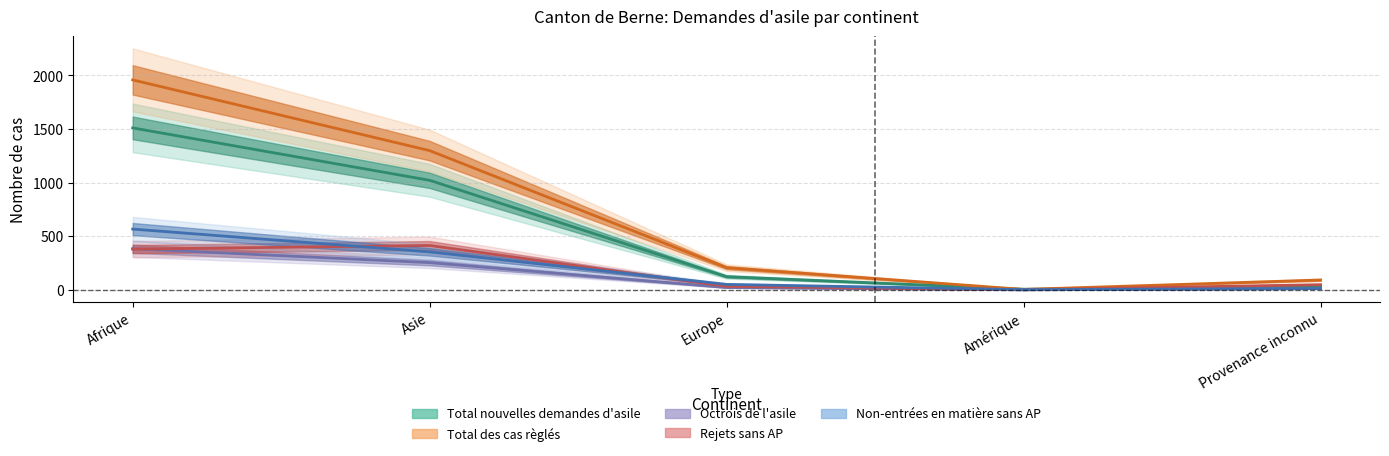

At which label does Rejets sans AP reach its peak?

Asie